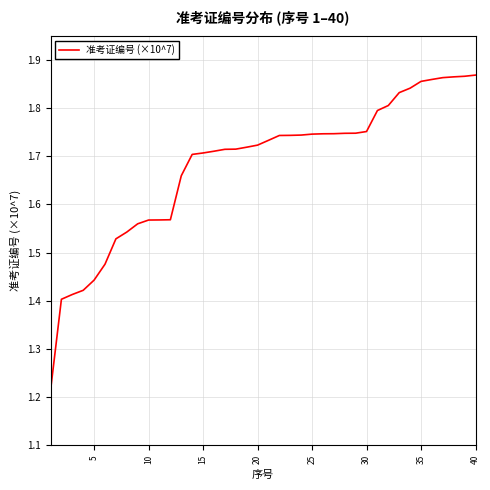

What is the difference between the maximum and minimum values?

0.7